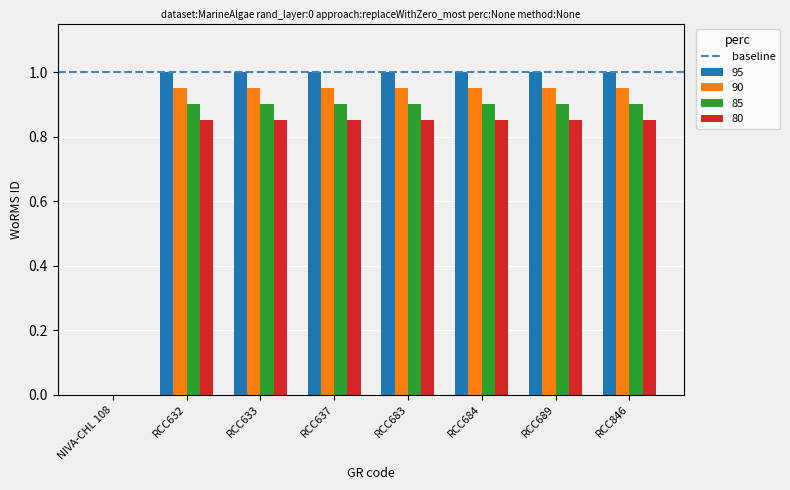

What is the sum of all 85 values?

6.3